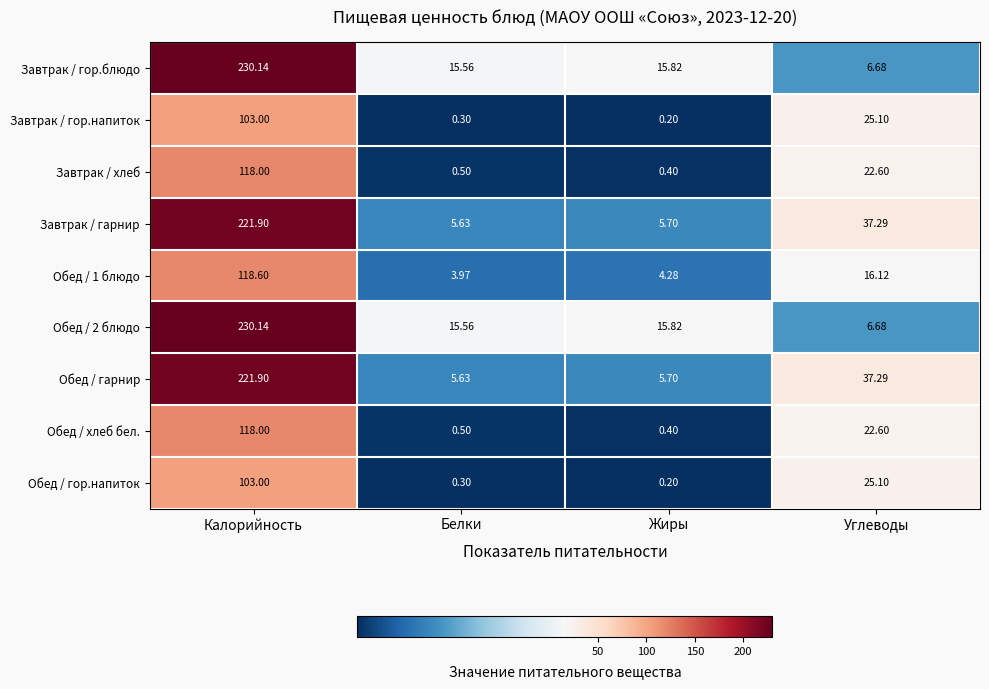

At how many categories does at least one series exceed 92?

1